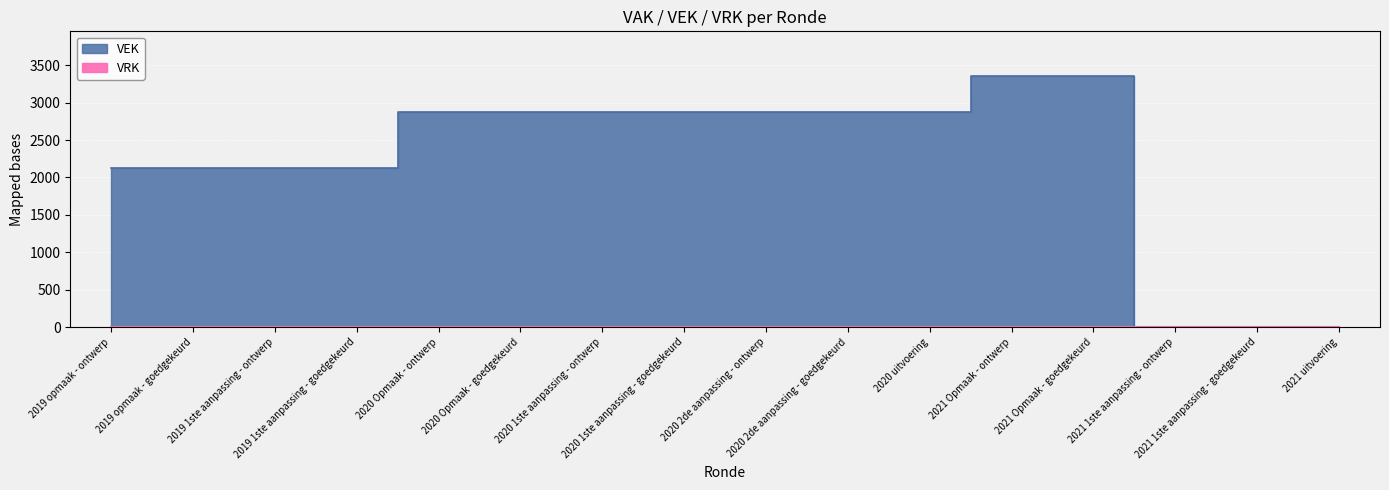

What is the difference between the maximum and minimum values?

3350